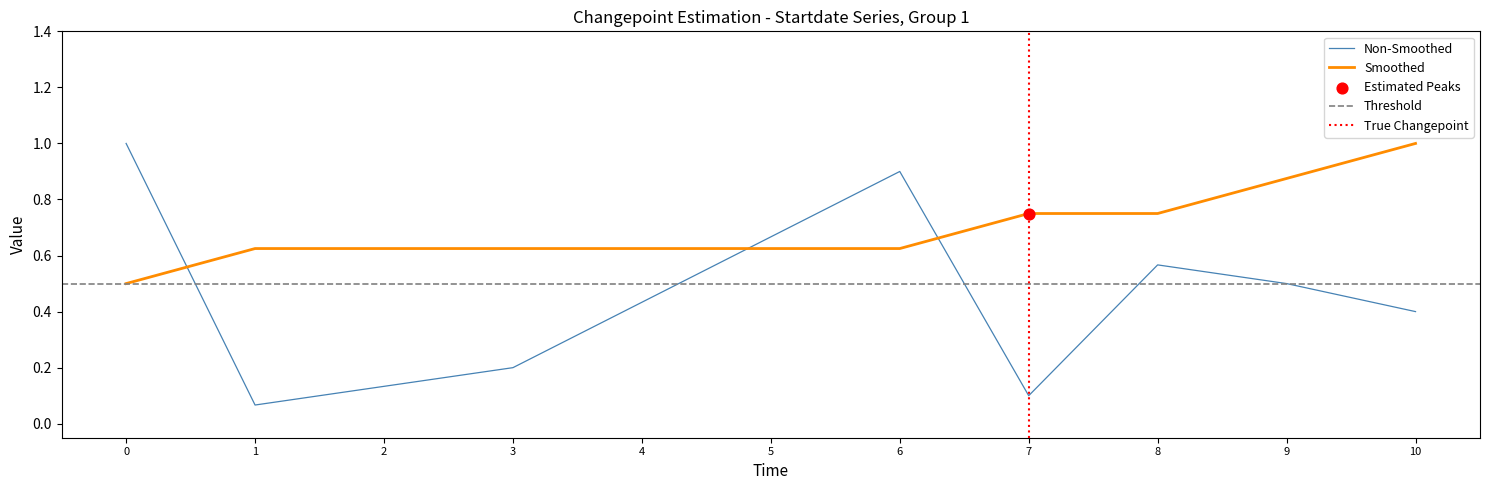

Is the value of Non-Smoothed at 7 greater than the value of Smoothed at 0?

No